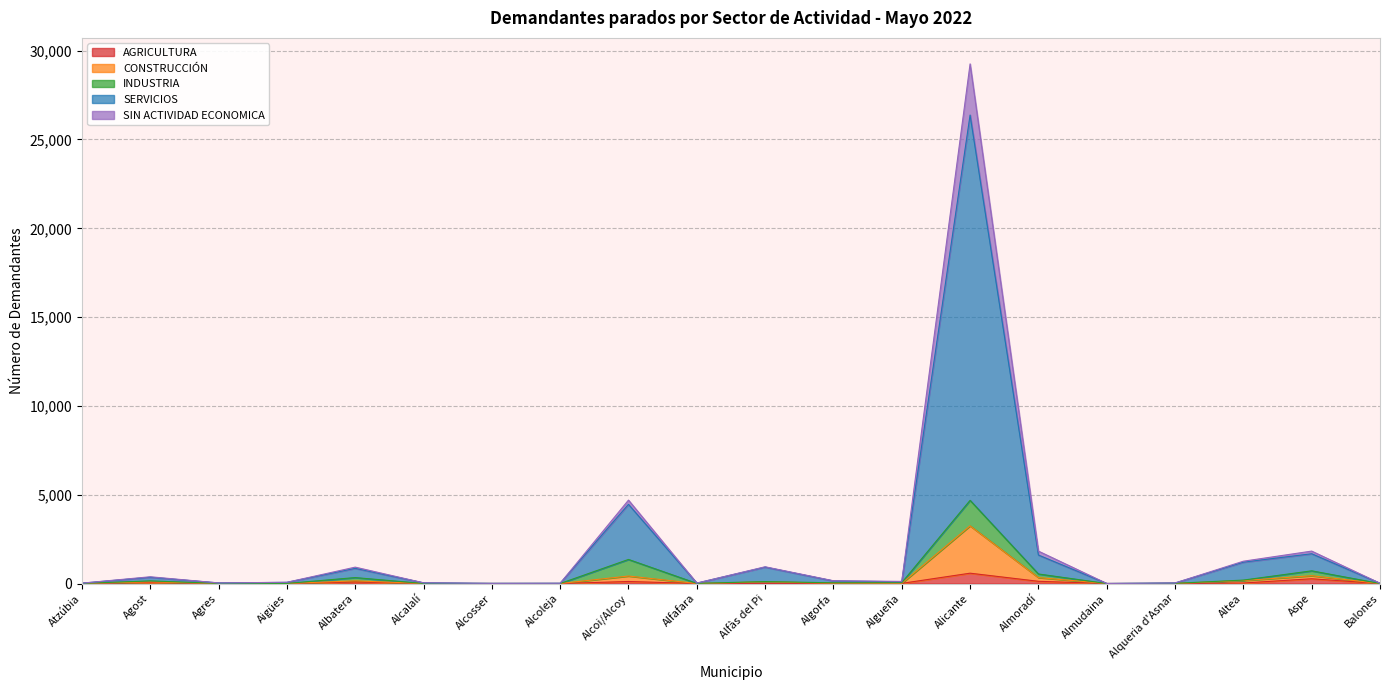

What is the value of the SIN ACTIVIDAD ECONOMICA point at the 10th from the left?

2